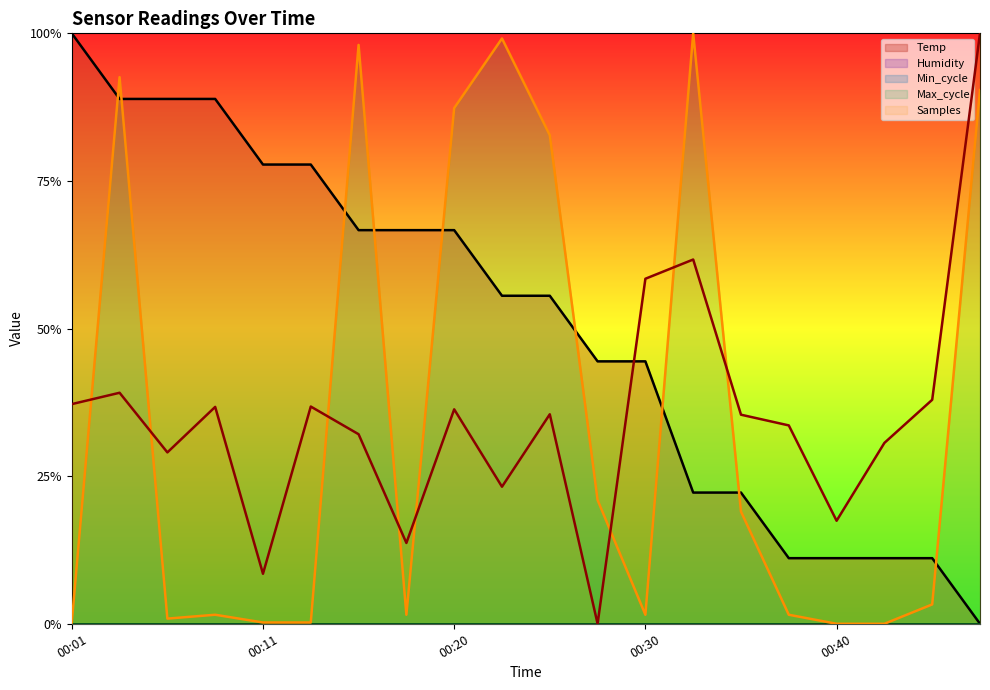

How many values in the Samples series exceed 0?

19